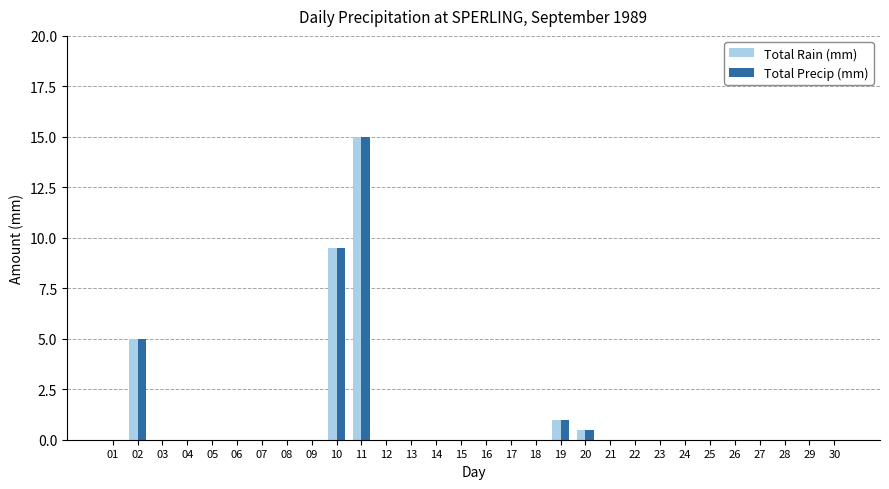

Are the bars grouped side by side (vs. stacked)?

Yes